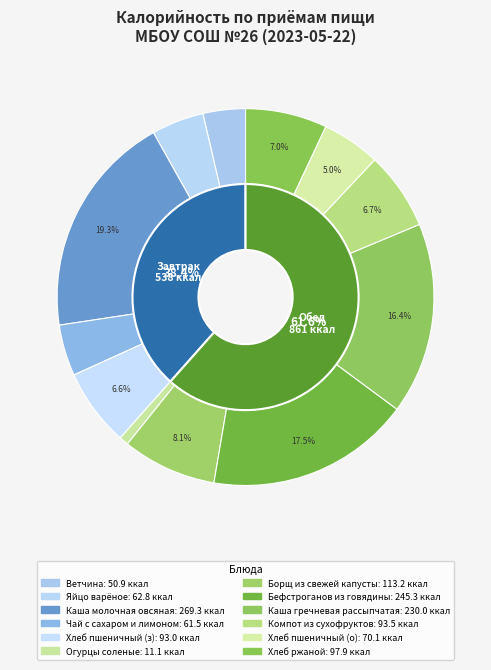

Rank the categories by value from highest to lowest.

Обед, Завтрак